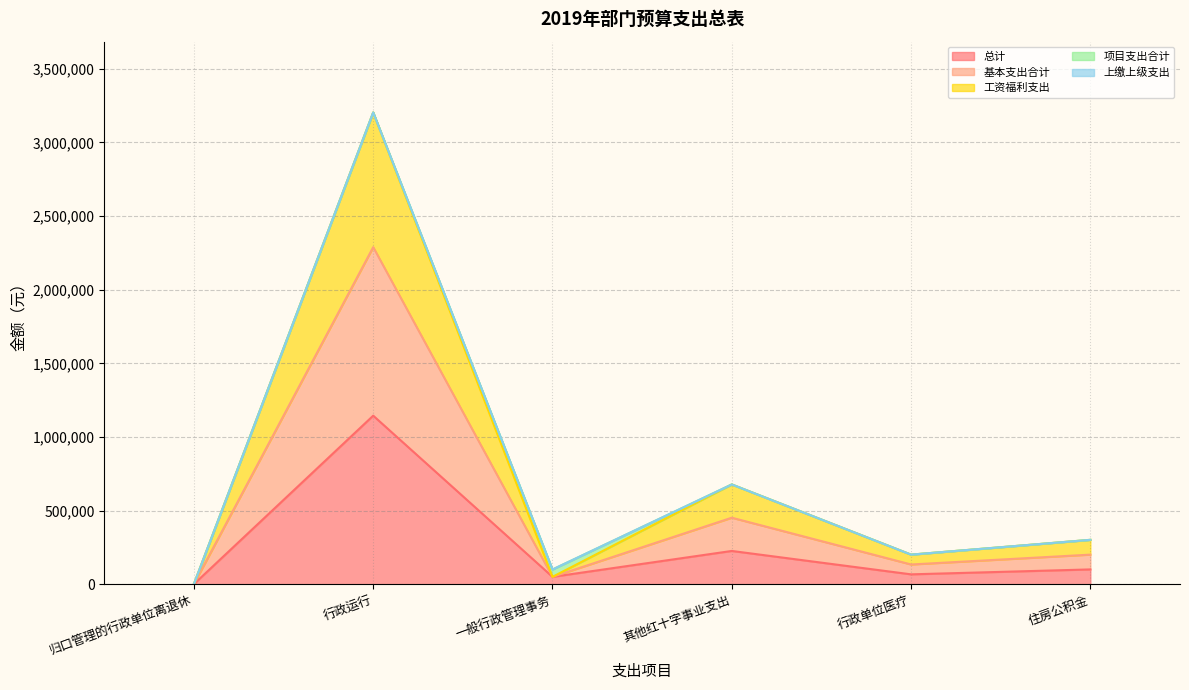

Does the chart display data point markers on the line(s)?

No